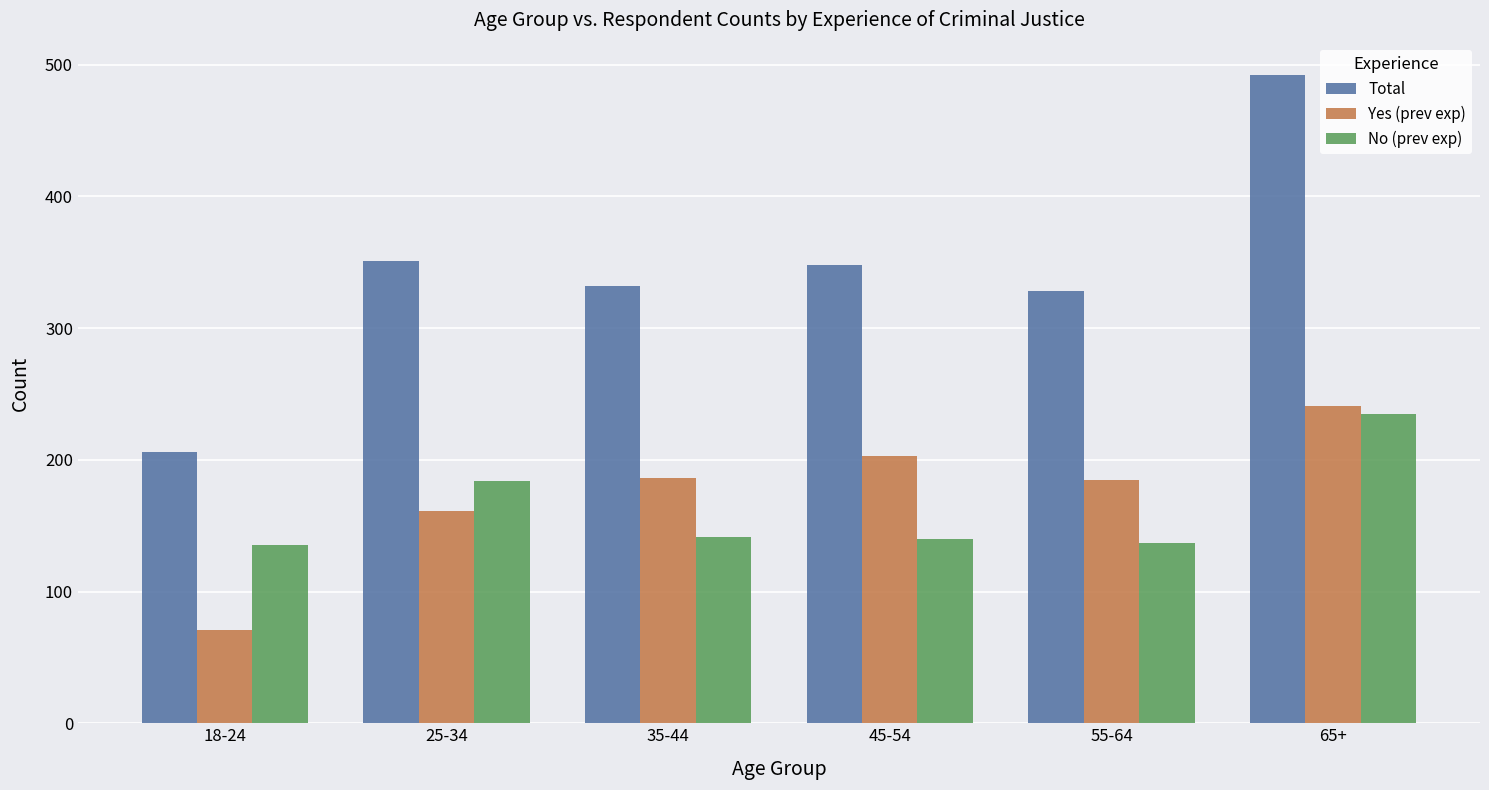

How many bars are there in total?

18